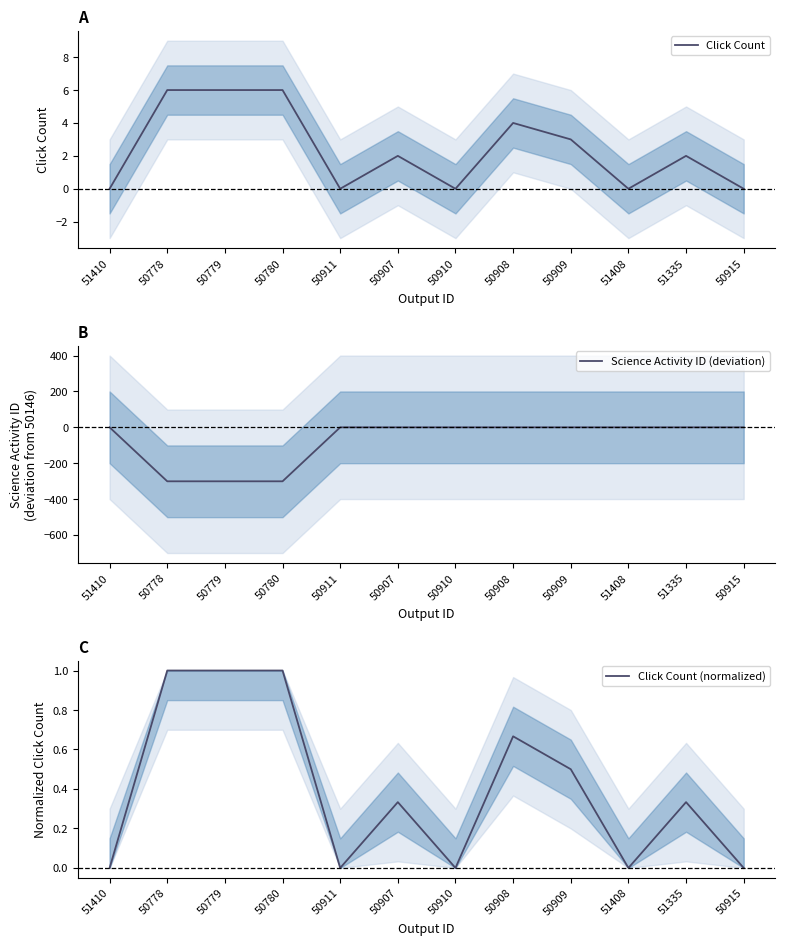

Reading left to right, list all the values displayed in this chart.

Click Count: 0.0	6.0	6.0	6.0	0.0	2.0	0.0	4.0	3.0	0.0	2.0	0.0
Science Activity ID (deviation): 0.0	-301.0	-301.0	-301.0	0.0	0.0	0.0	0.0	0.0	0.0	0.0	0.0
Click Count (normalized): 0.0	1.0	1.0	1.0	0.0	0.3	0.0	0.7	0.5	0.0	0.3	0.0